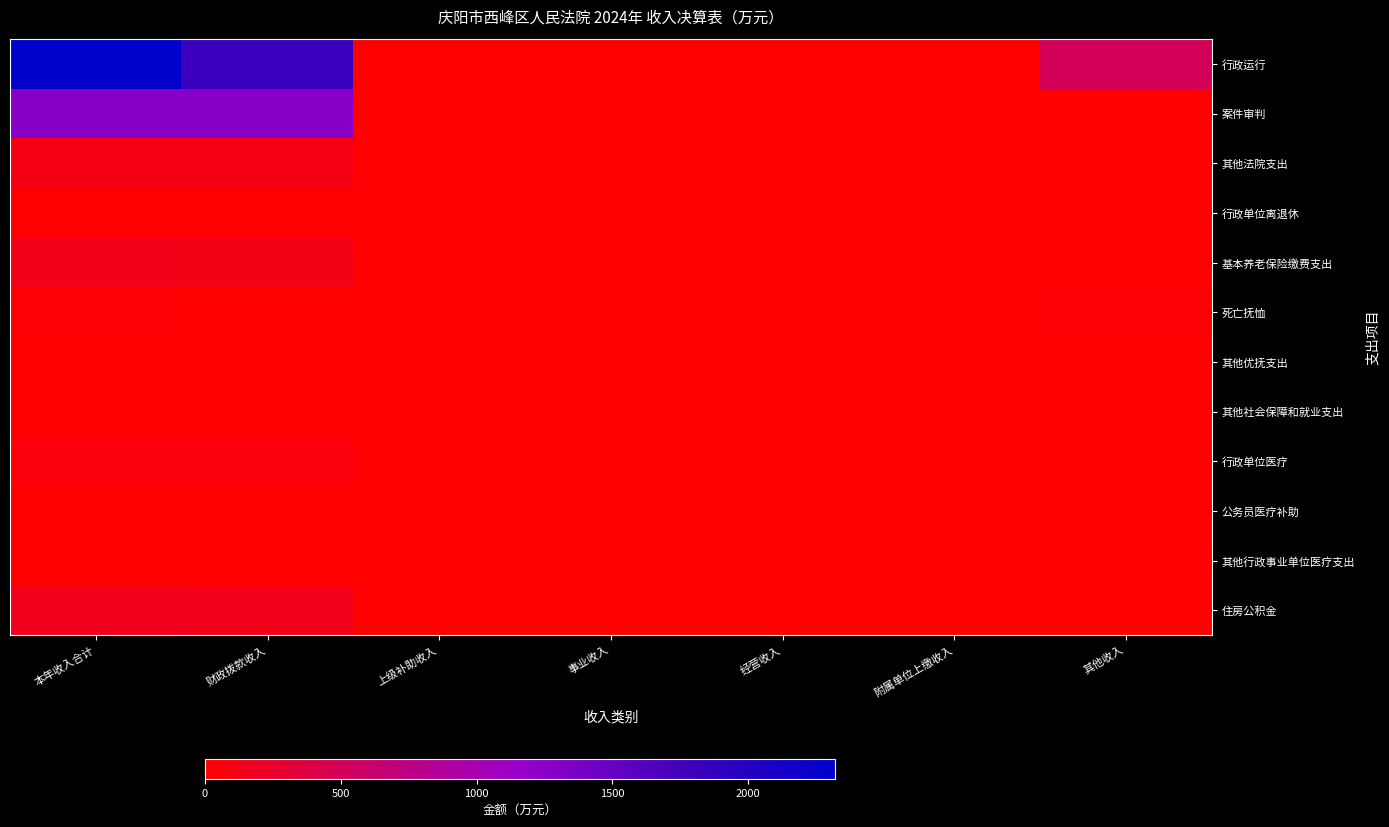

Rank the series at 财政拨款收入 from highest to lowest value.

行政运行, 案件审判, 住房公积金, 基本养老保险缴费支出, 其他法院支出, 行政单位医疗, 公务员医疗补助, 行政单位离退休, 其他社会保障和就业支出, 死亡抚恤, 其他优抚支出, 其他行政事业单位医疗支出